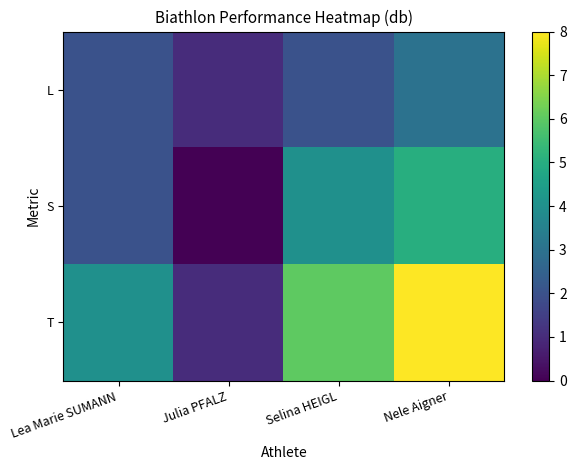

Reading left to right, what are all the values shown in this chart?

L: Lea Marie SUMANN=2	Julia PFALZ=1	Selina HEIGL=2	Nele Aigner=3
S: Lea Marie SUMANN=2	Julia PFALZ=0	Selina HEIGL=4	Nele Aigner=5
T: Lea Marie SUMANN=4	Julia PFALZ=1	Selina HEIGL=6	Nele Aigner=8